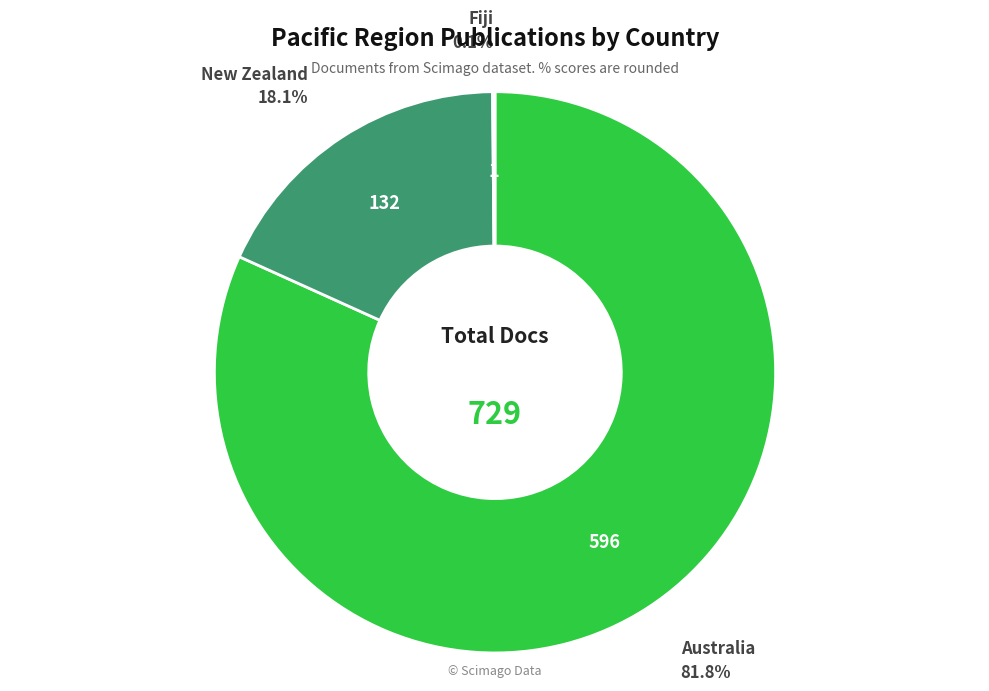

Is there any slice that represents more than half of the pie?

Yes